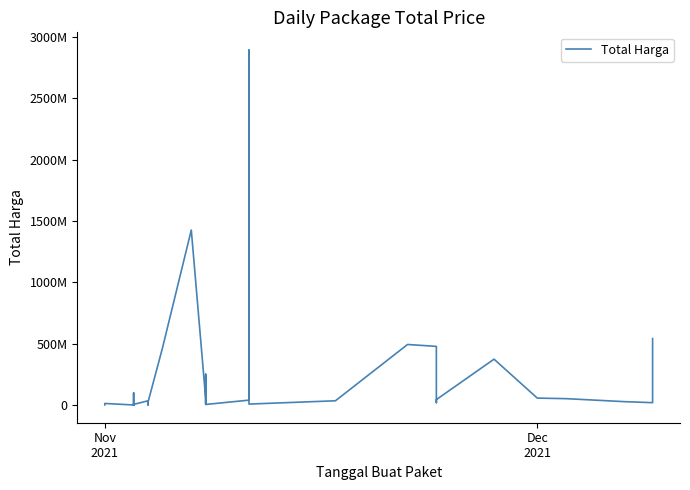

Reading right to left, list all the values displayed in this chart.

541071000	18900000	27412000	51601000	56152800	373404000	43859200	19175000	477600000	493000000	34292000	7401240	2892122000	39440000	4350000	250350000	15513960	9180000	49730040	1425867900	464002100	23653000	577875	32441200	34000000	5129000	8742500	182000	4672200	265000	2772000	98772570	78000	12453900	333600